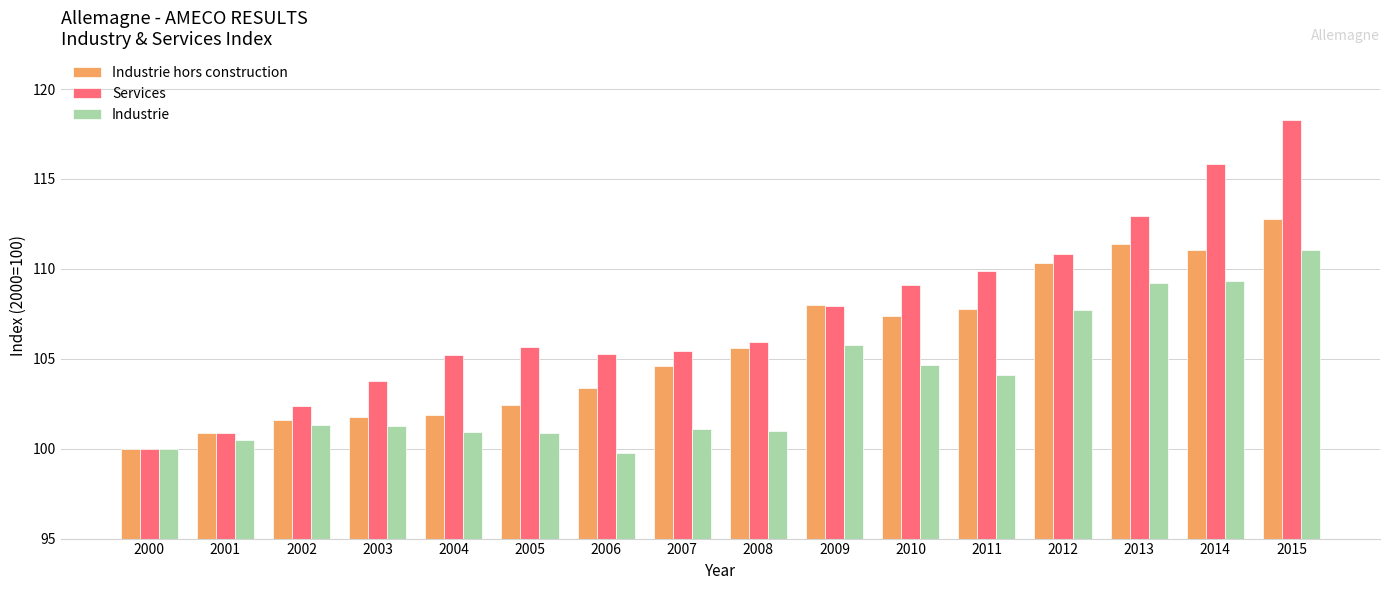

The value of Services at 2013 is 112.9. True or false?

True